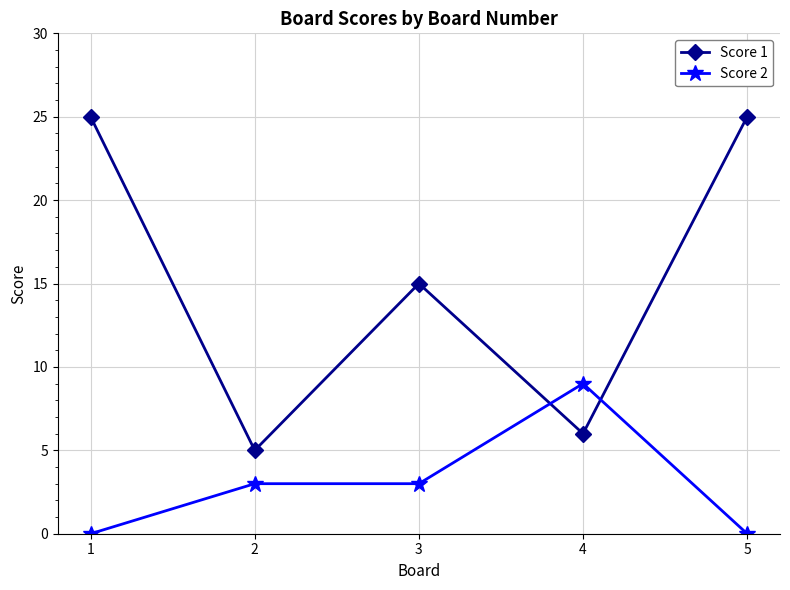

What is the maximum value shown in the chart?

25